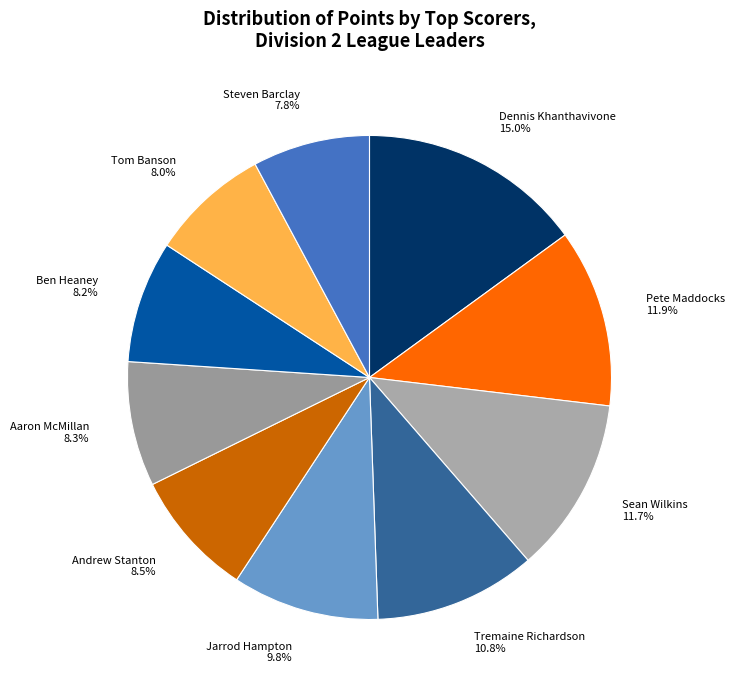

To the nearest percent, what is the difference between the Sean Wilkins and Jarrod Hampton slice percentages?

2%